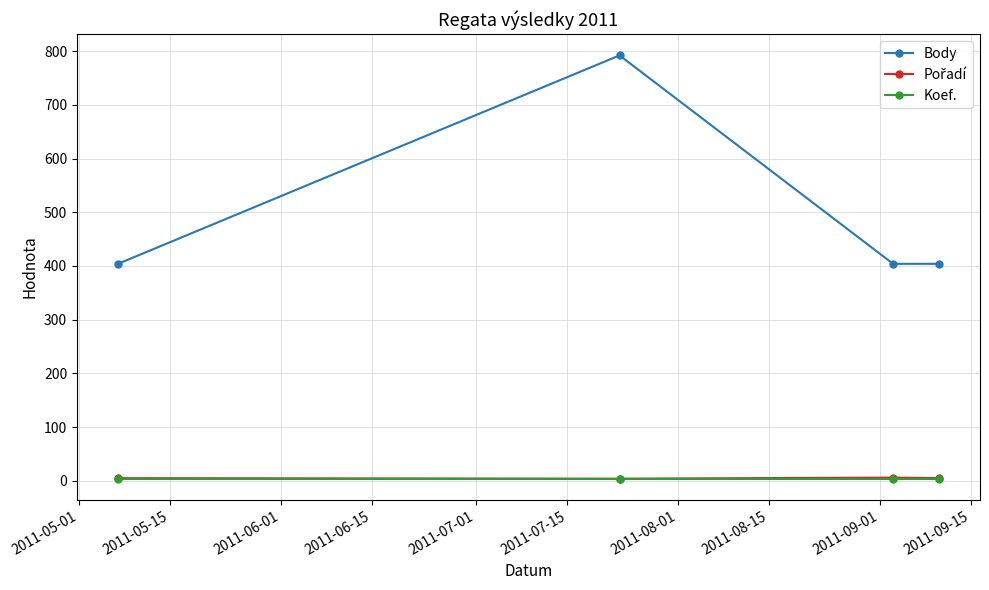

True or false: Body and Koef. intersect in this chart.

False